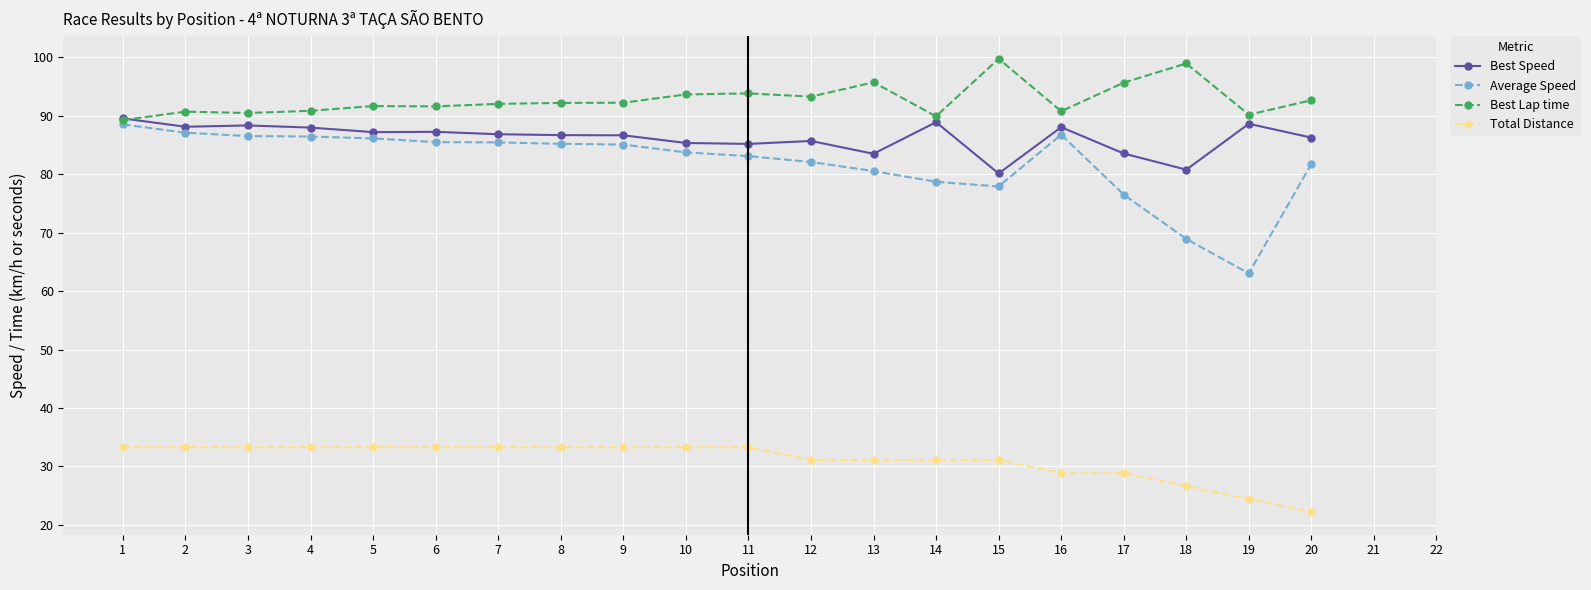

True or false: Total Distance has a value of 26.6 at 18.

True